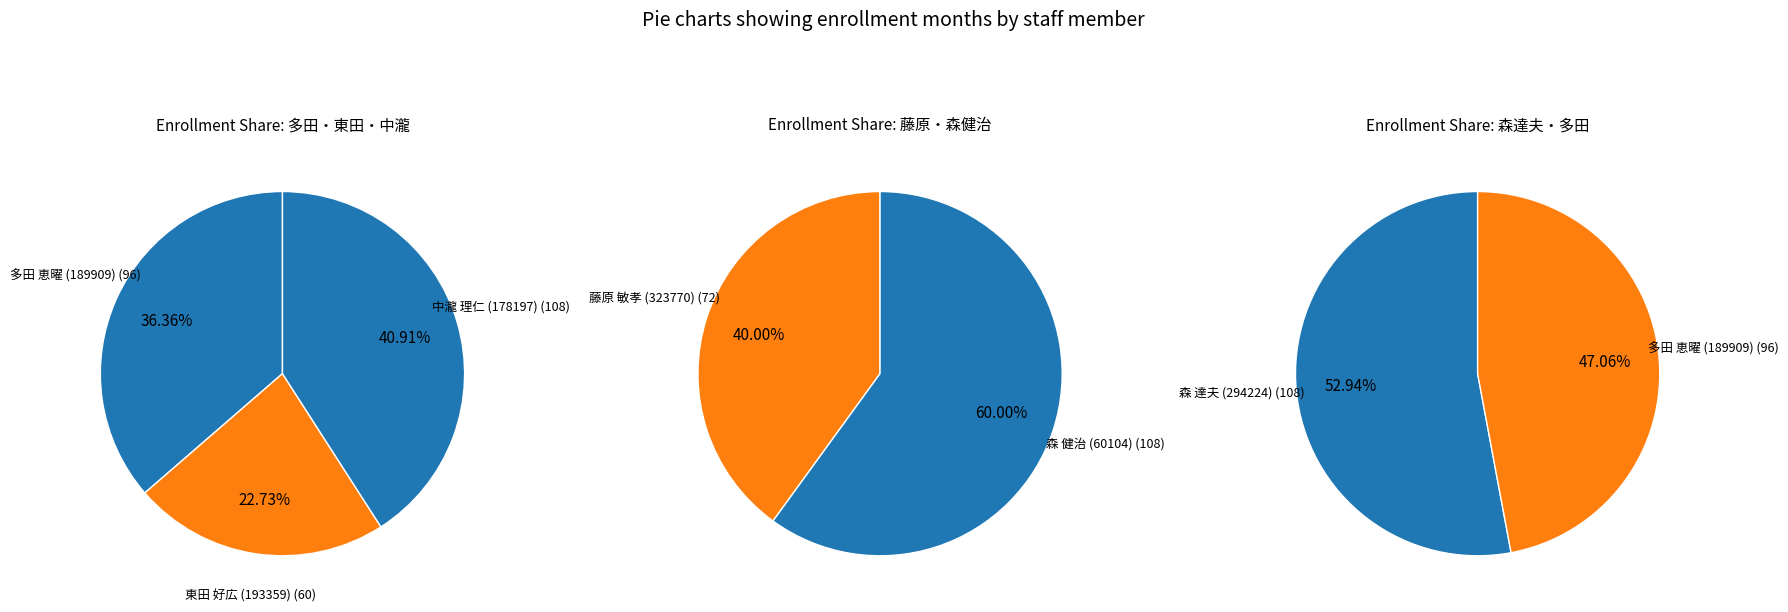

What is the change in value from 東田 好広 (193359) to 森 健治 (60104)?

+48